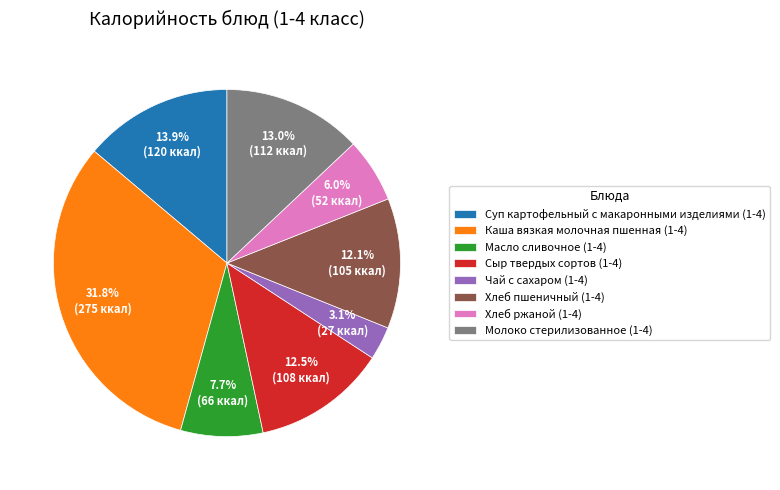

The Каша вязкая молочная пшенная (1-4) slice represents 32% of the pie. True or false?

True